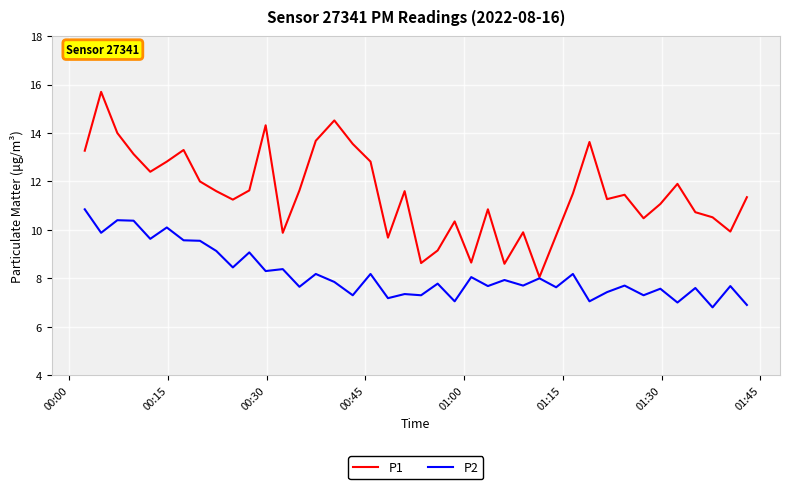

List the series in order of their overall mean, highest first.

P1, P2